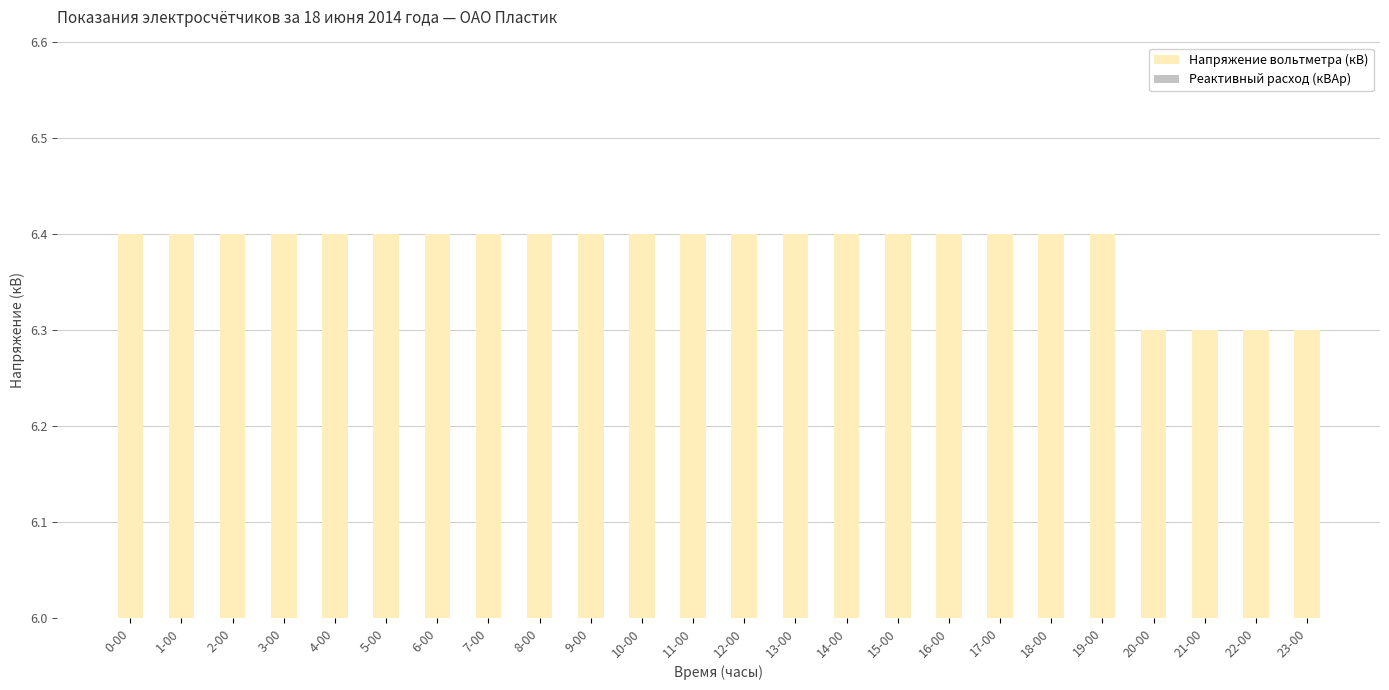

Reading right to left, what are all the values shown in this chart?

23-00=6.3	22-00=6.3	21-00=6.3	20-00=6.3	19-00=6.4	18-00=6.4	17-00=6.4	16-00=6.4	15-00=6.4	14-00=6.4	13-00=6.4	12-00=6.4	11-00=6.4	10-00=6.4	9-00=6.4	8-00=6.4	7-00=6.4	6-00=6.4	5-00=6.4	4-00=6.4	3-00=6.4	2-00=6.4	1-00=6.4	0-00=6.4